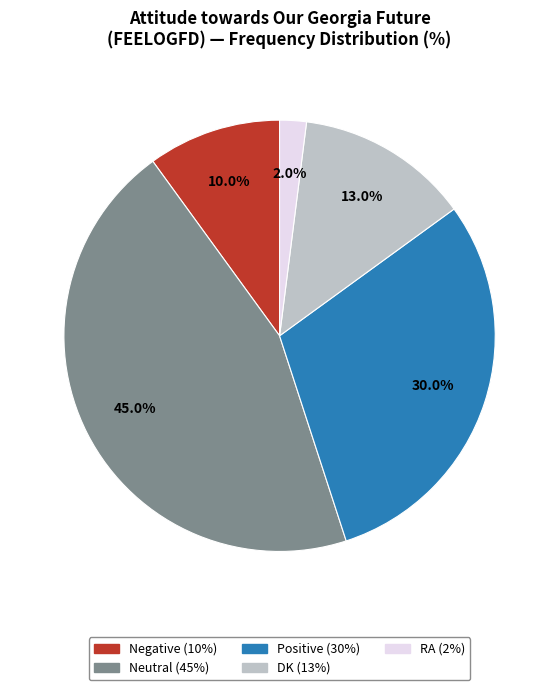

How many slices are in this pie chart?

5